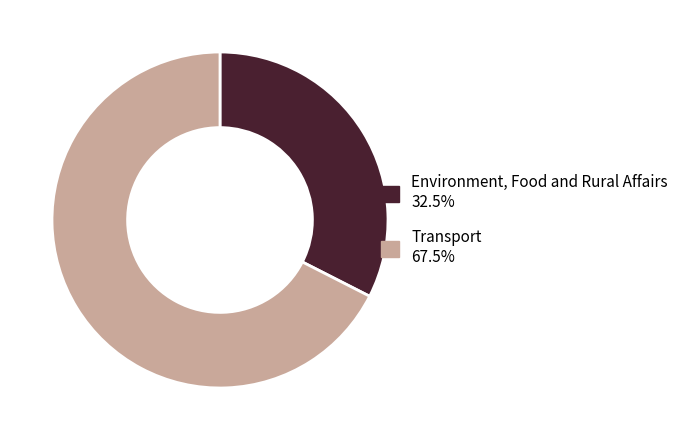

Count the number of slices in the pie.

2